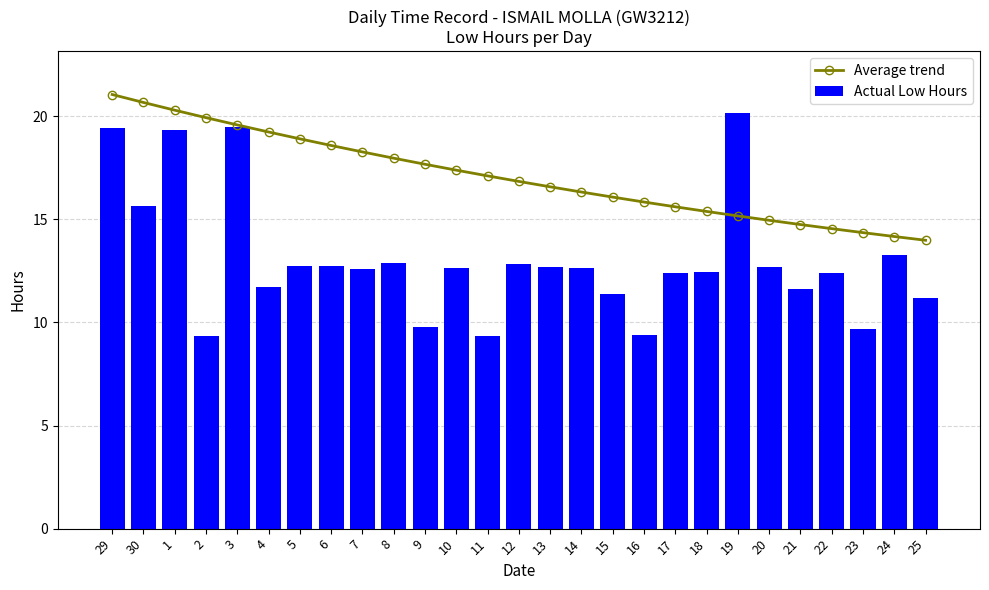

Reading left to right, extract all data points from this chart.

Average trend: 21.0	20.7	20.3	19.9	19.6	19.2	18.9	18.6	18.3	18.0	17.7	17.4	17.1	16.8	16.6	16.3	16.1	15.8	15.6	15.4	15.2	14.9	14.7	14.5	14.4	14.2	14.0
Actual Low Hours: 19.4	15.7	19.4	9.3	19.5	11.7	12.7	12.7	12.6	12.9	9.8	12.6	9.3	12.8	12.7	12.7	11.4	9.4	12.4	12.4	20.1	12.7	11.6	12.4	9.7	13.3	11.2